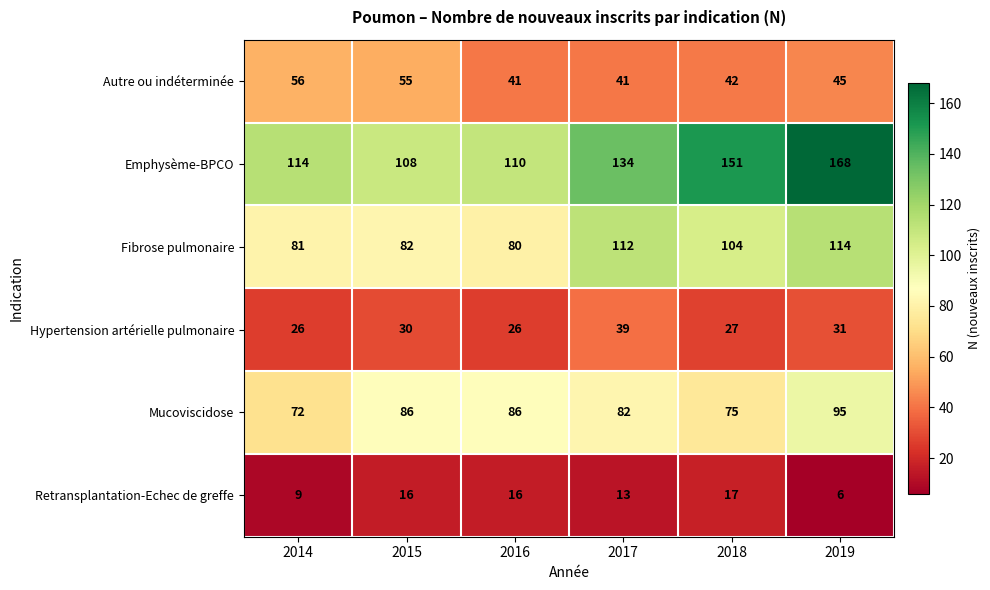

What is the difference between the highest and lowest values at 2015?

92